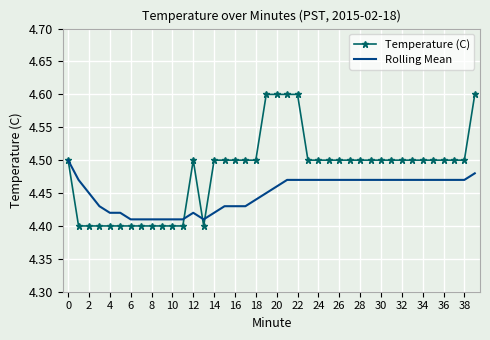

What is the maximum value for Temperature (C)?

4.6